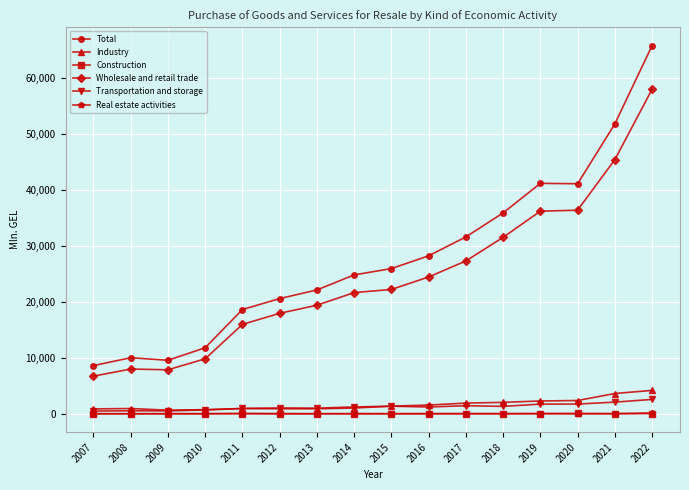

Which series has the largest total across all categories?

Total